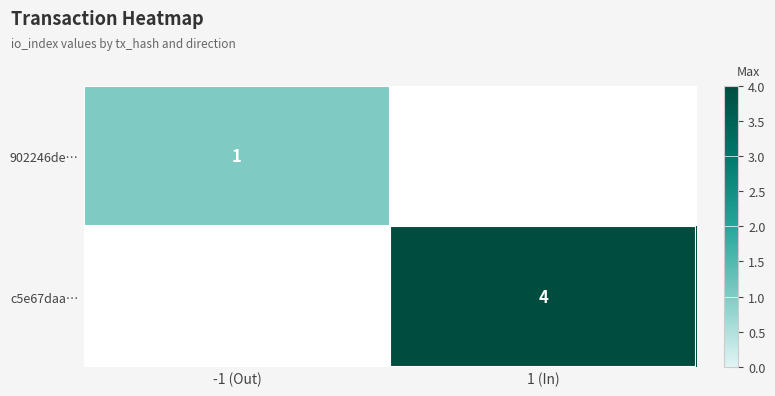

The value of 902246de… at -1 (Out) is 1. True or false?

True